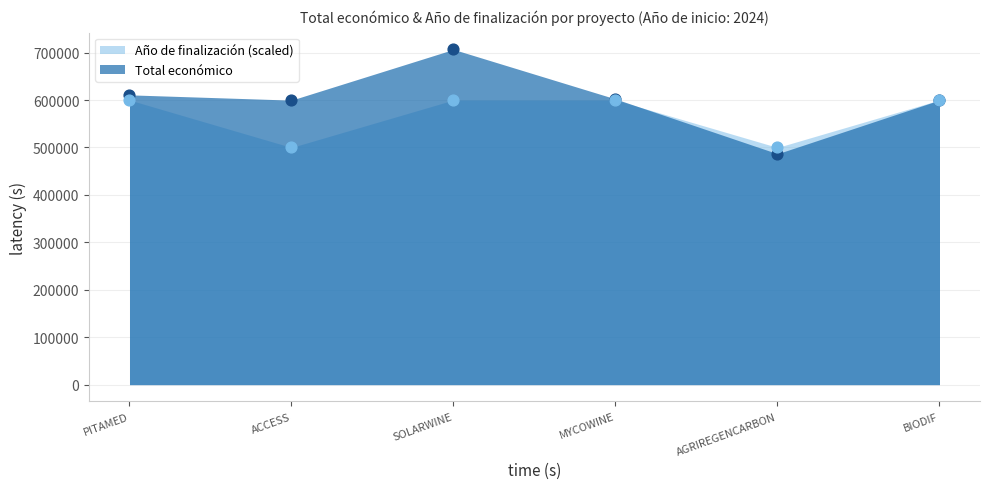

Is the value of Año de finalización at SOLARWINE greater than the value of Total económico at PITAMED?

No